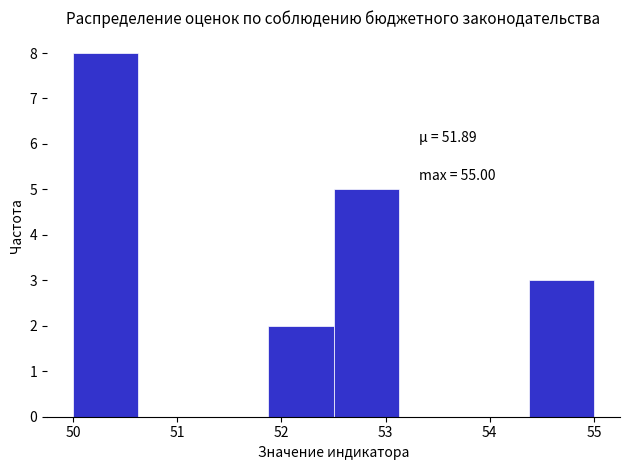

Which range on the x-axis has the tallest bar?

50.0 to 50.6